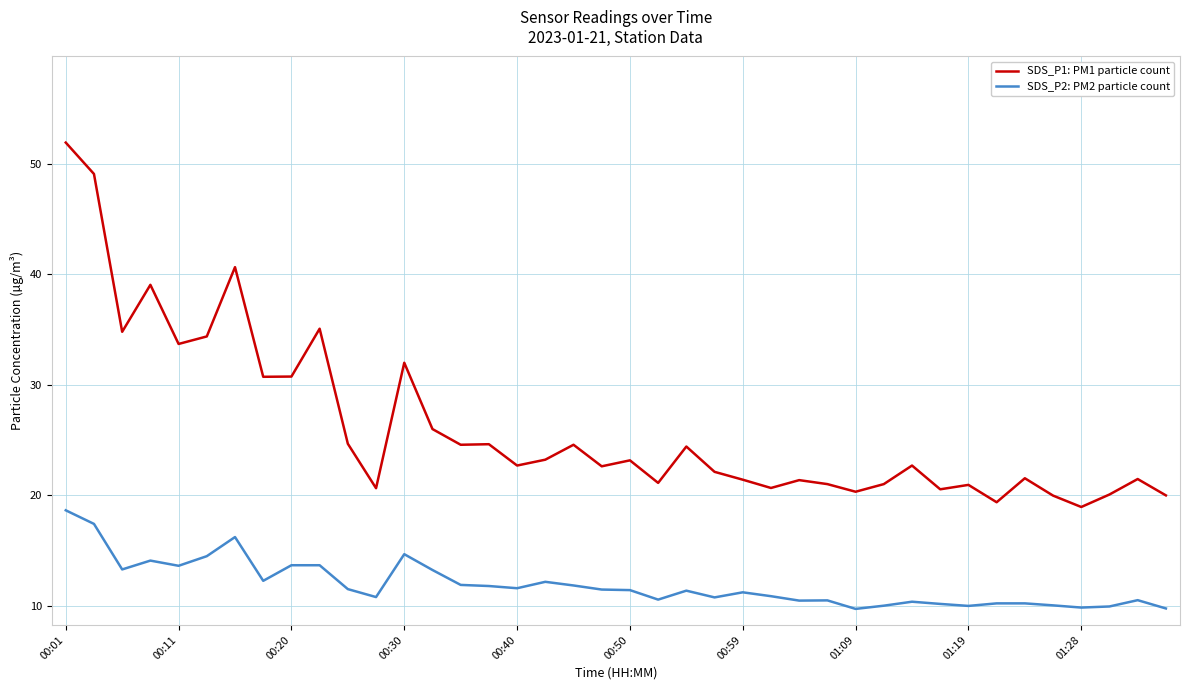

True or false: SDS_P2: PM2 particle count and SDS_P1: PM1 particle count cross at least once.

False